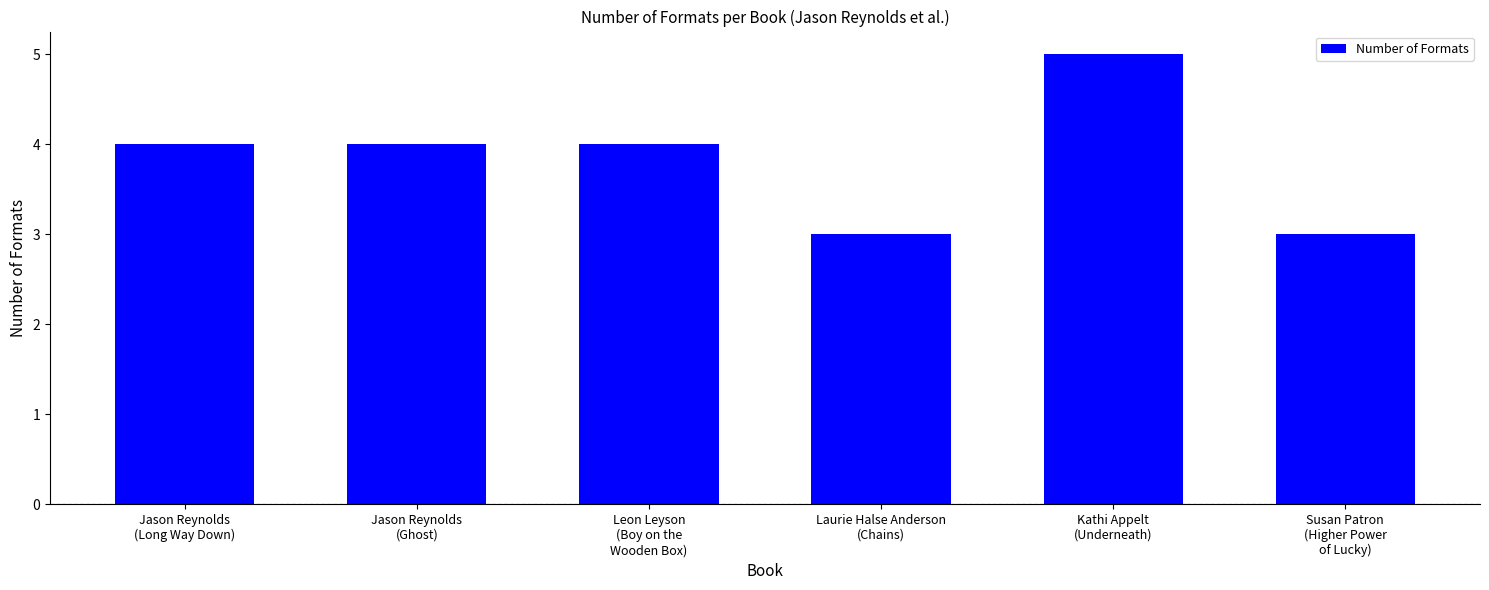

The chart shows a value of 7 at Kathi Appelt
(Underneath). True or false?

False